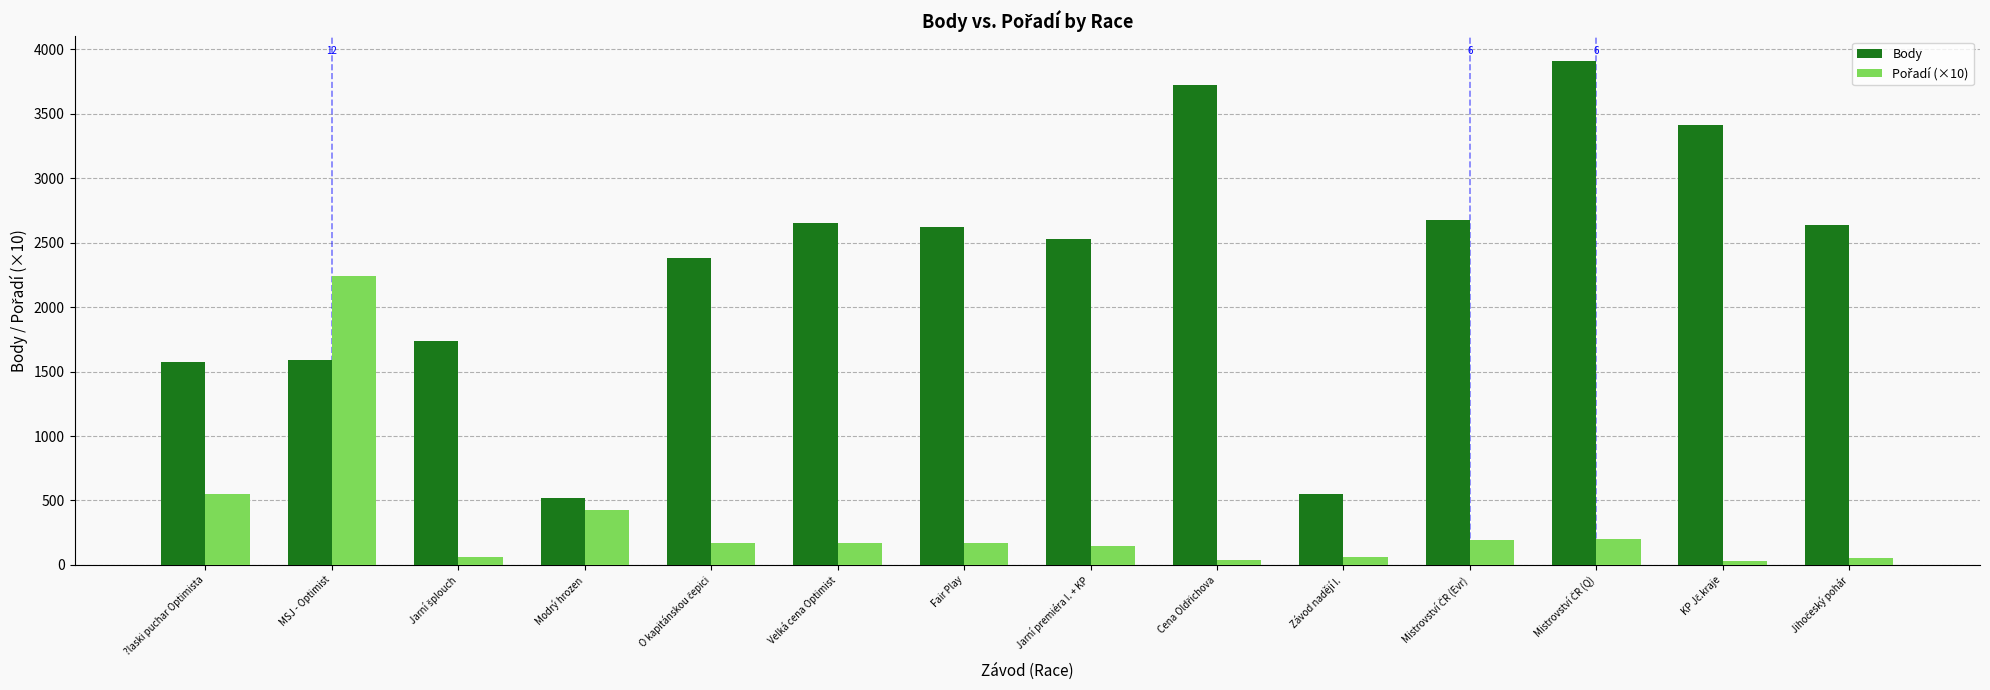

What is the maximum value shown in the chart?

3907